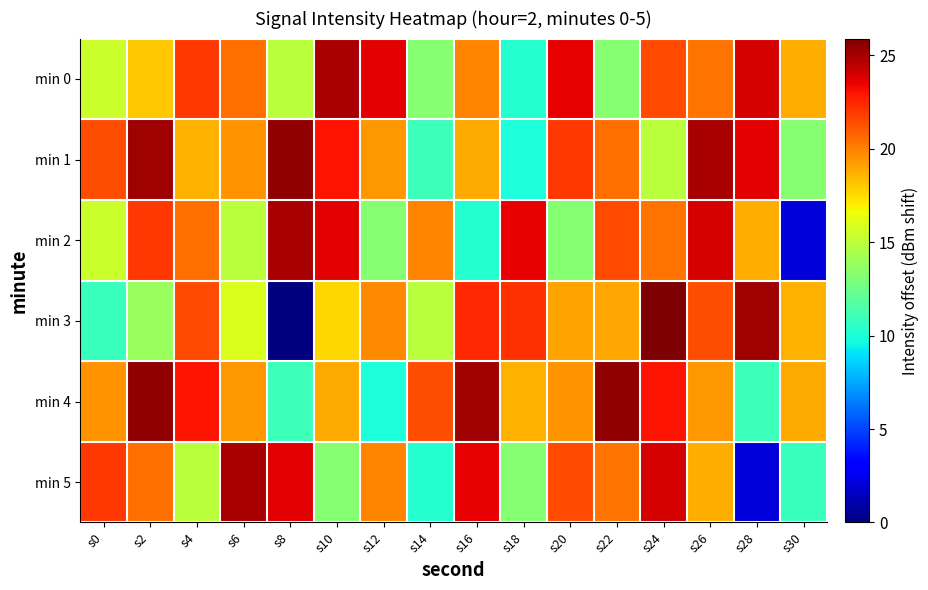

Rank the series by their maximum value, from lowest to highest.

min 0, min 2, min 5, min 1, min 4, min 3